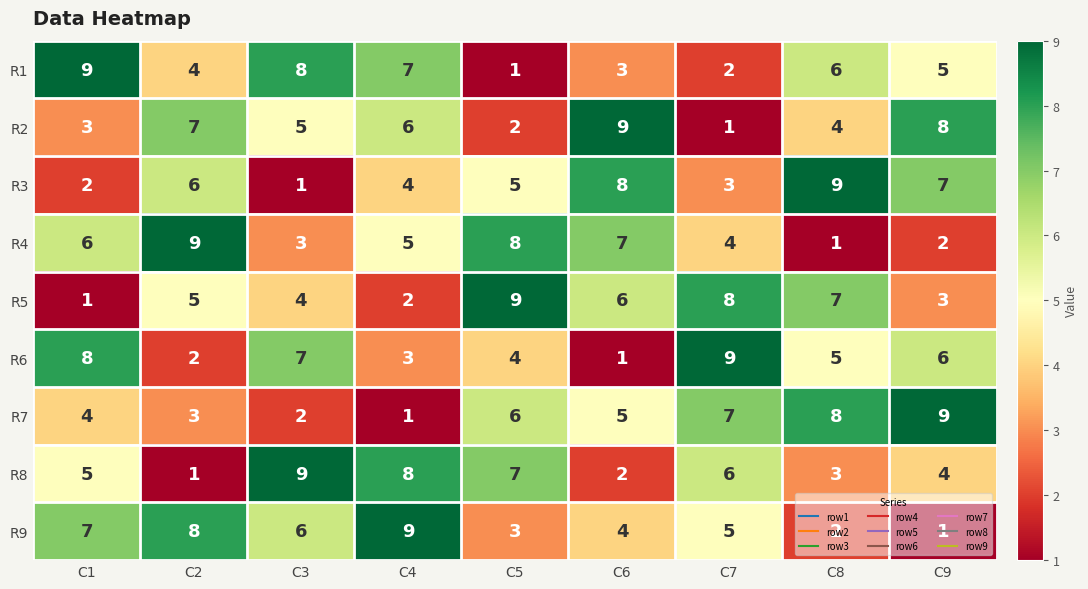

What is the difference between the second highest and second lowest values in the R7 series?

6